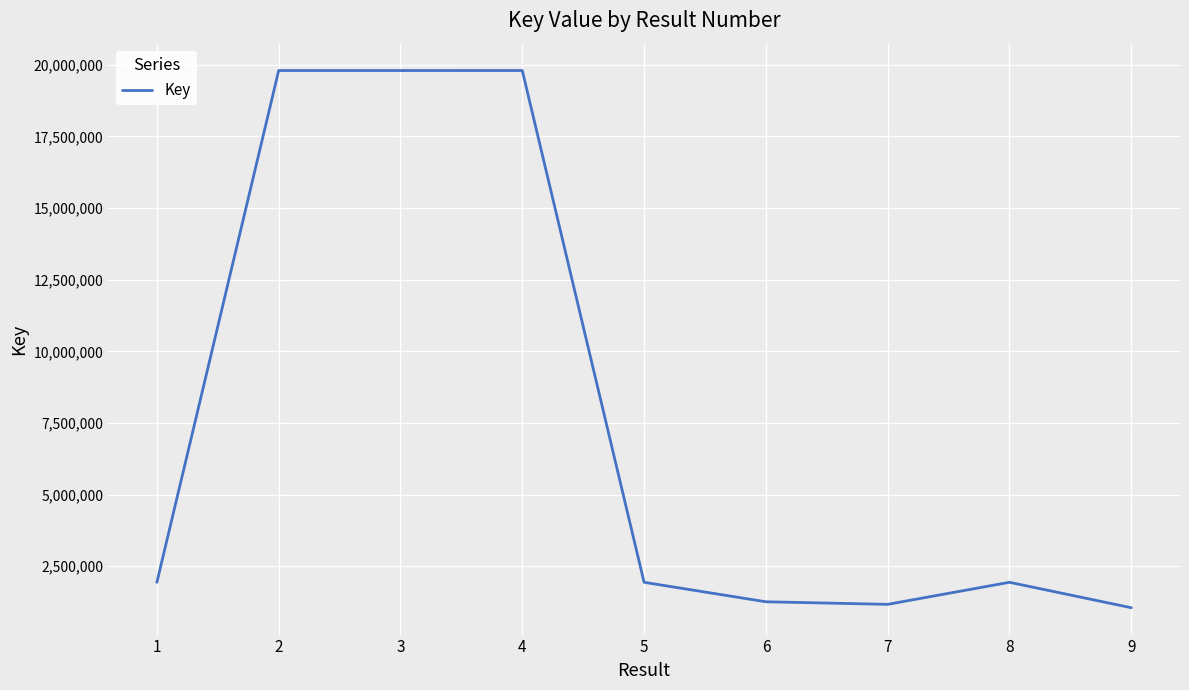

What is the difference between the maximum and minimum values?

18746884